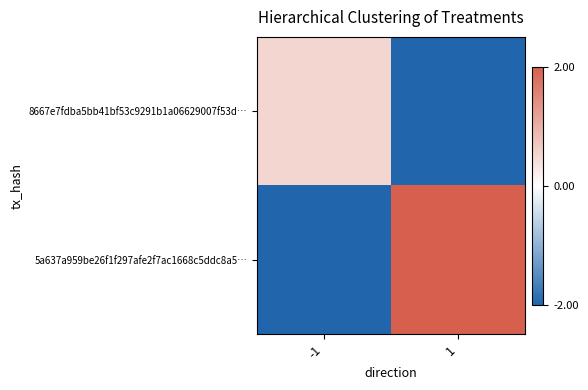

Which label corresponds to the smallest value in the chart?

1